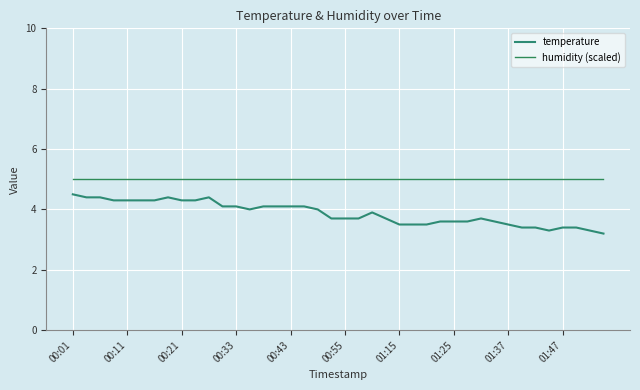

Is this an area chart (filled region under the line)?

No